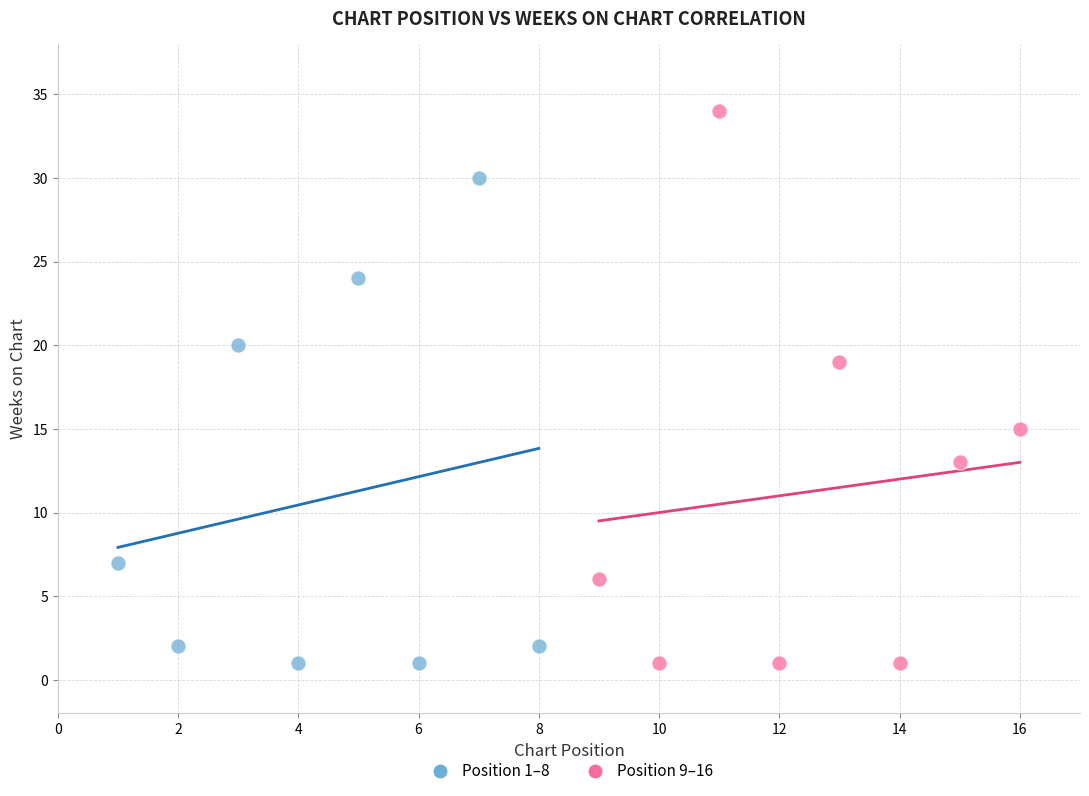

What are all the series names shown in the legend?

Position 1–8, Position 9–16